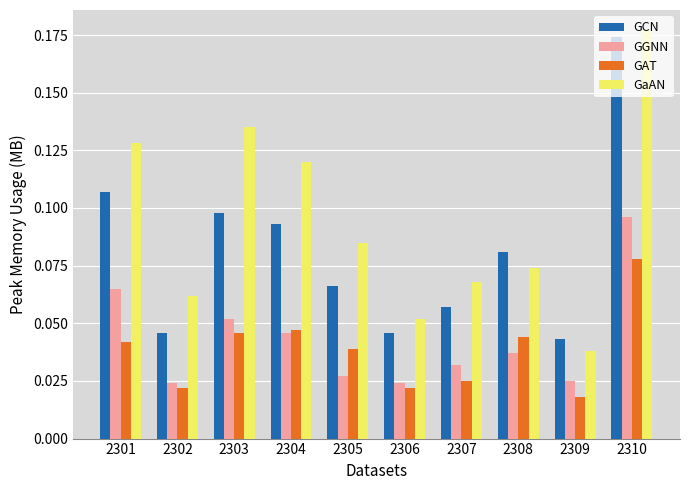

At which category is the sum across all series the highest?

2310